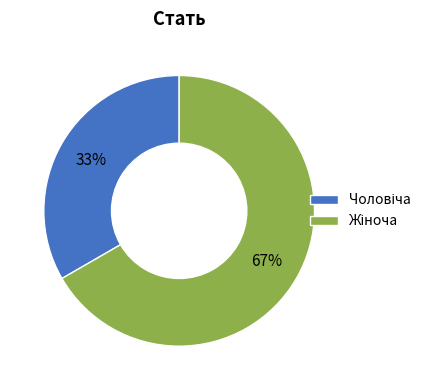

To the nearest percent, what is the average slice percentage?

50%